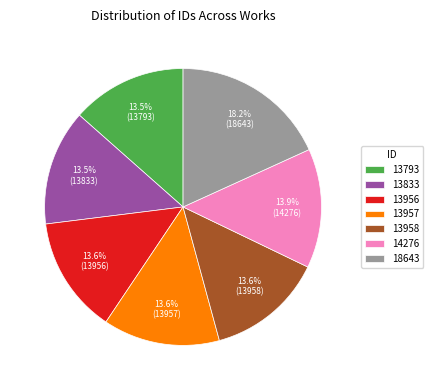

Approximately how many times larger is the value at 13833 compared to 18643?

0.7